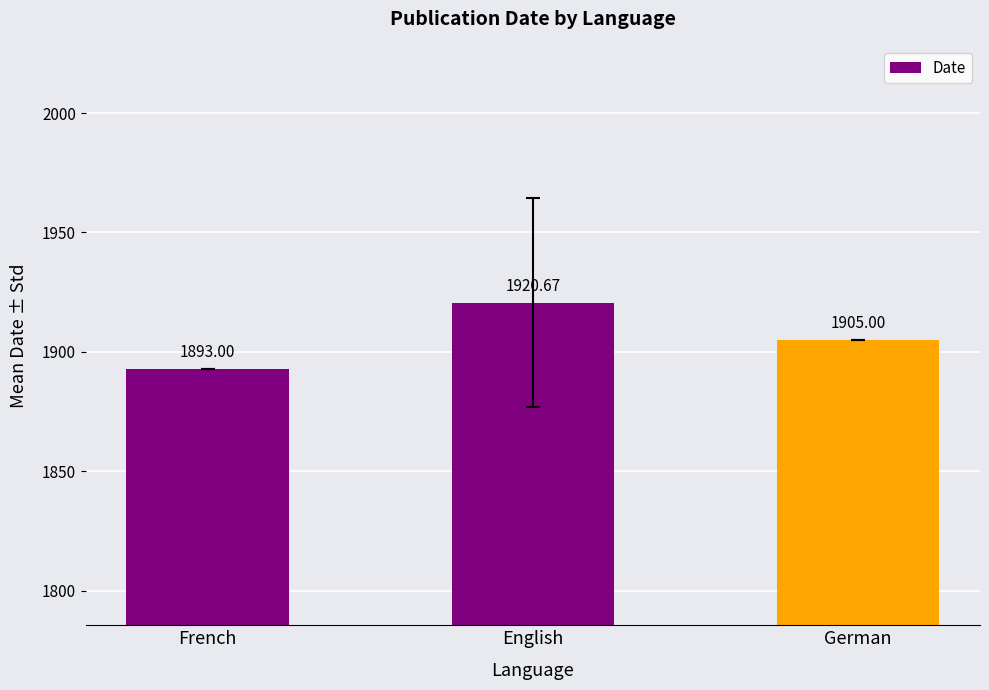

At which label does the data first exceed 1905?

English